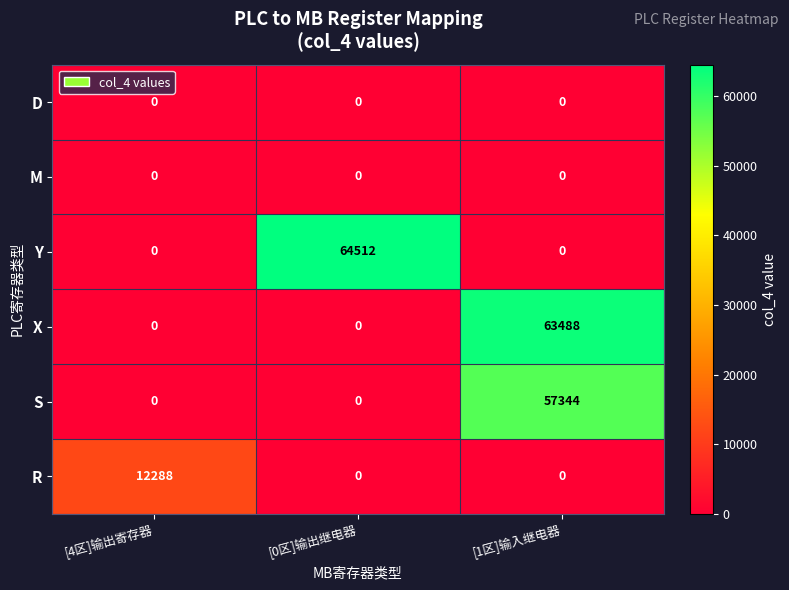

What is the greatest value displayed?

64512